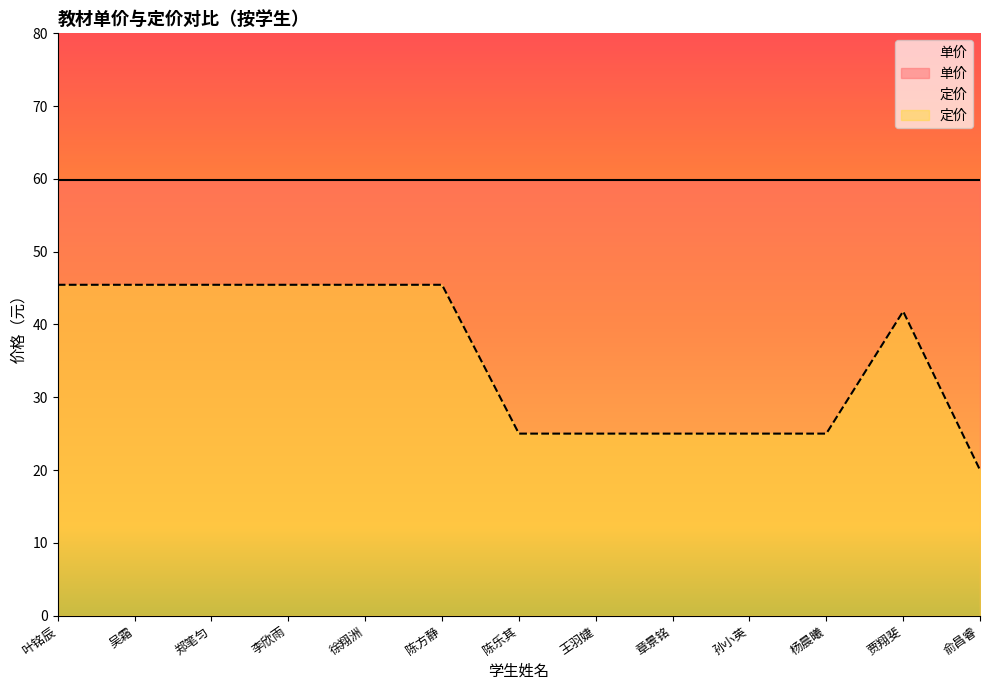

Reading left to right, extract all data points from this chart.

45.5	45.5	45.5	45.5	45.5	45.5	25.0	25.0	25.0	25.0	25.0	41.8	20.0